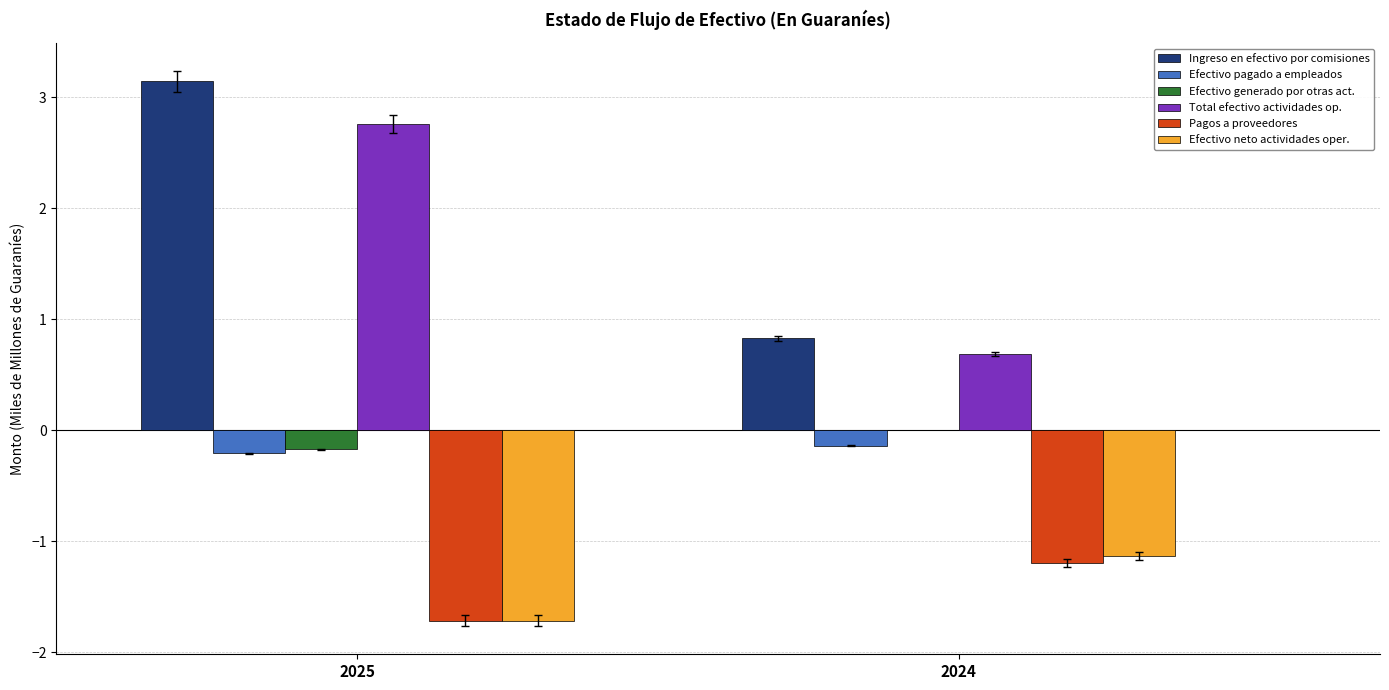

Reading right to left, list all the values displayed in this chart.

Ingreso en efectivo por comisiones: 0.8	3.1
Efectivo pagado a empleados: -0.1	-0.2
Efectivo generado por otras act.: 0.0	-0.2
Total efectivo actividades op.: 0.7	2.8
Pagos a proveedores: -1.2	-1.7
Efectivo neto actividades oper.: -1.1	-1.7